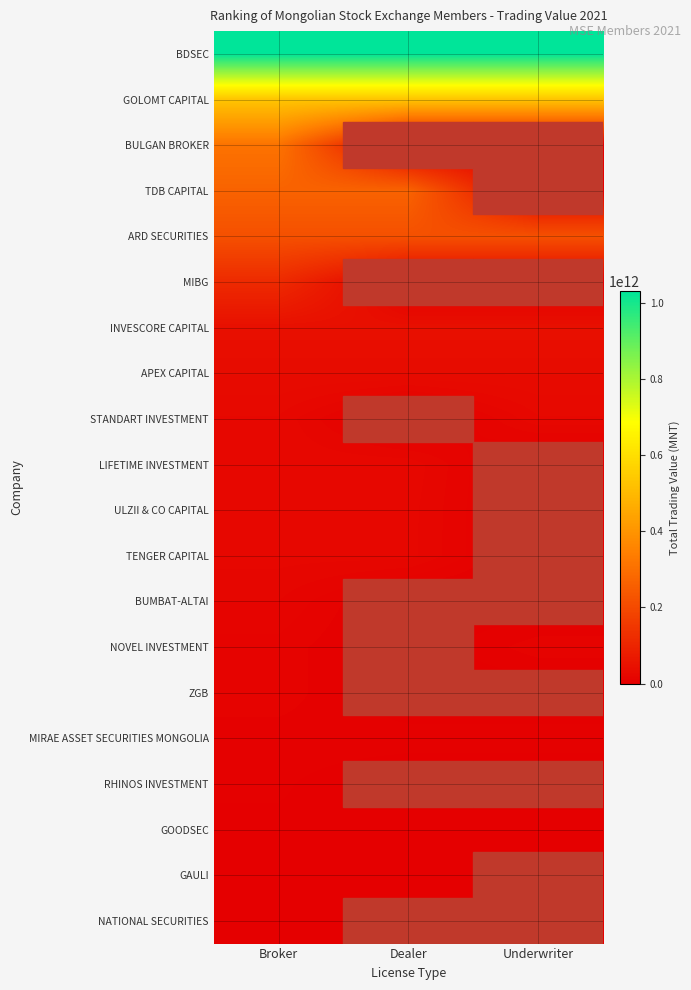

At which category is the sum across all series the highest?

Broker